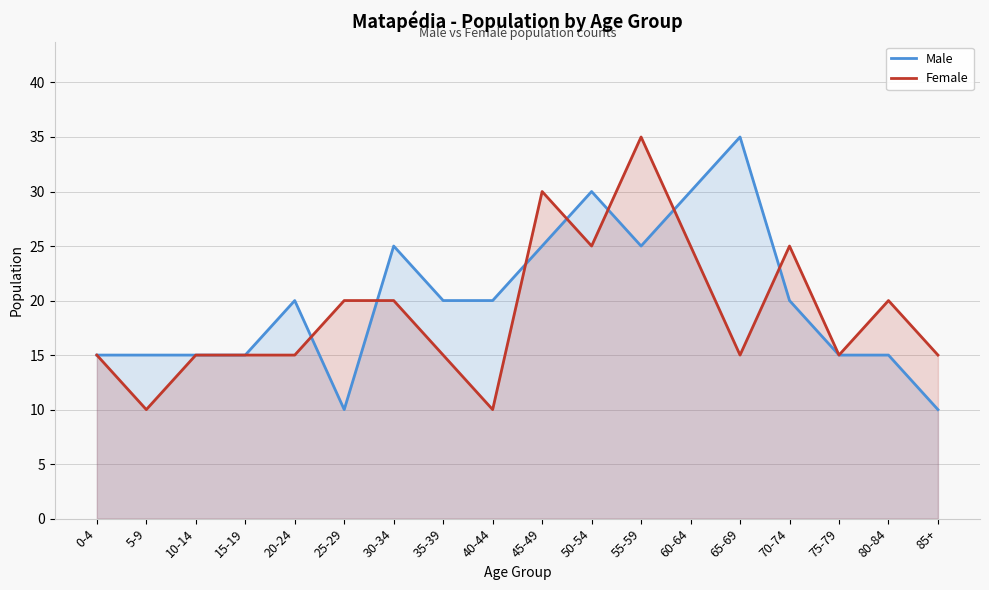

Does the chart have visible grid lines?

Yes